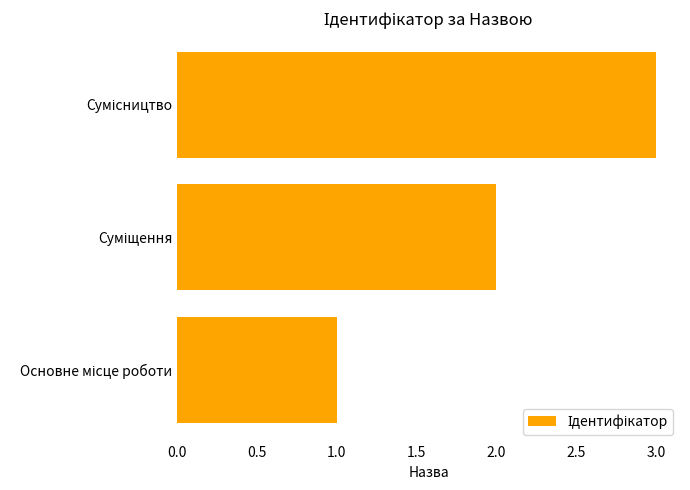

What is the sum of all values?

6